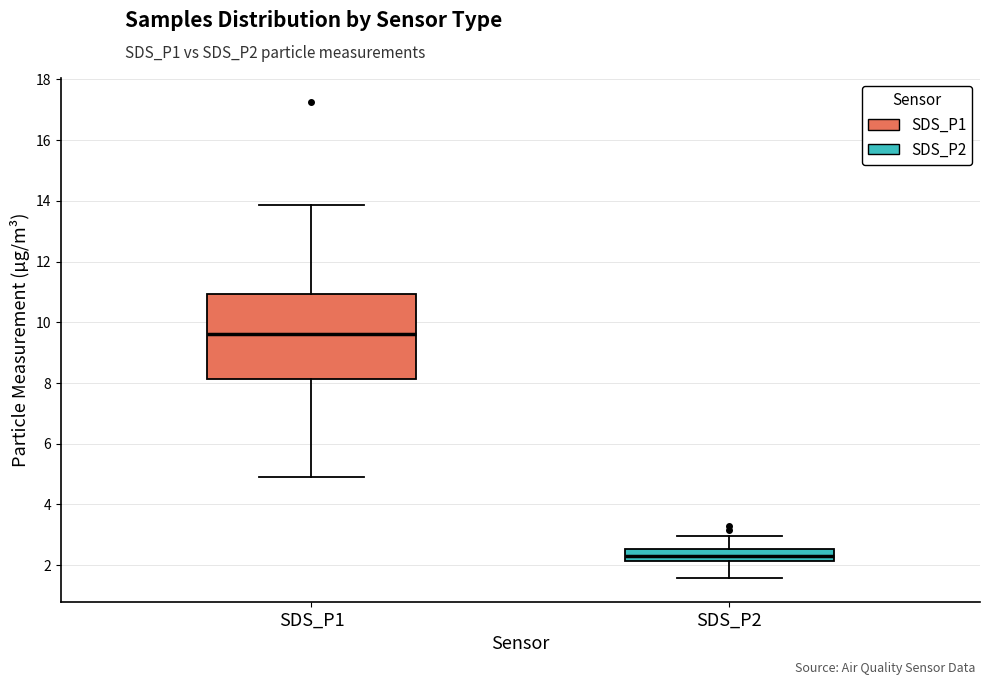

Comparing the boxes themselves (not the whiskers), which one is the tallest?

SDS_P1